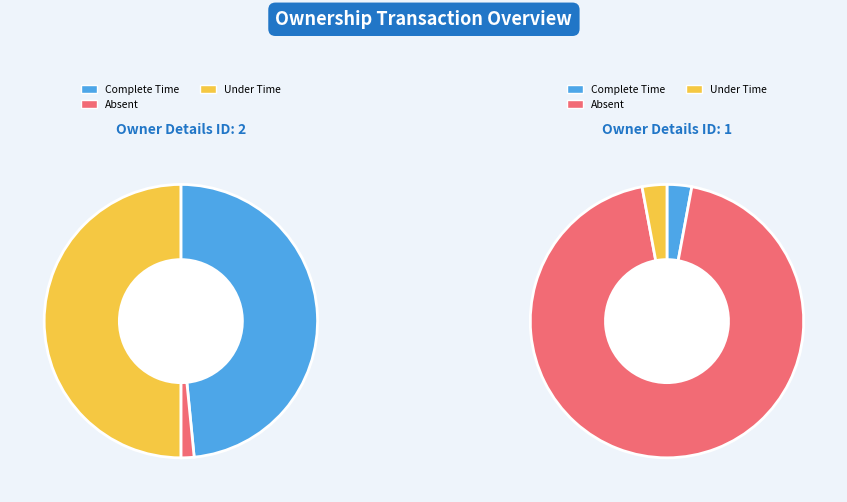

To the nearest percent, what is the difference between the 2 and 1 slice percentages?

94%